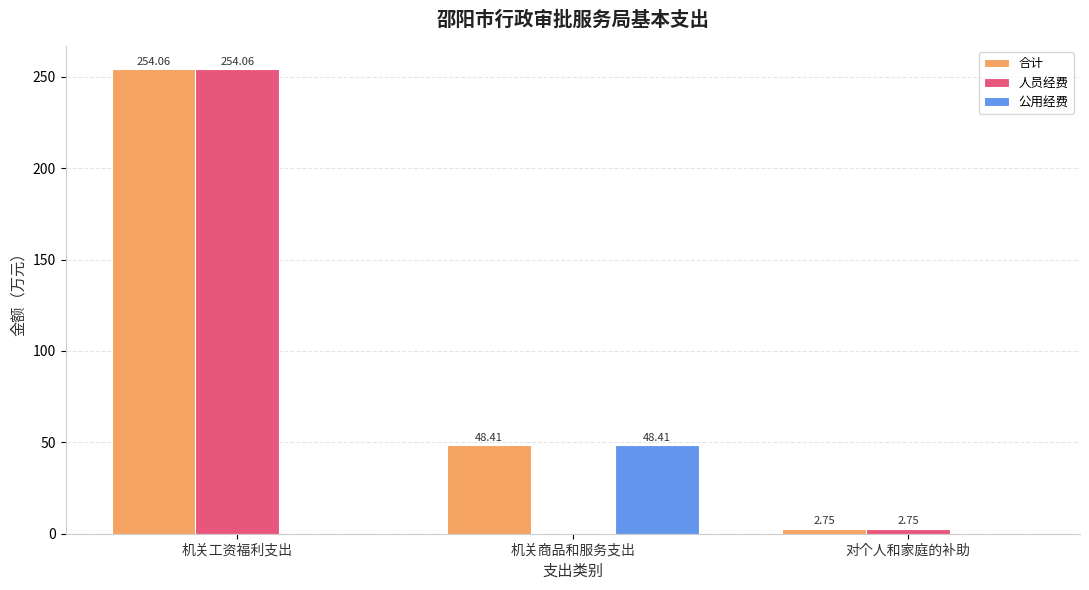

At which category is the sum across all series the highest?

机关工资福利支出